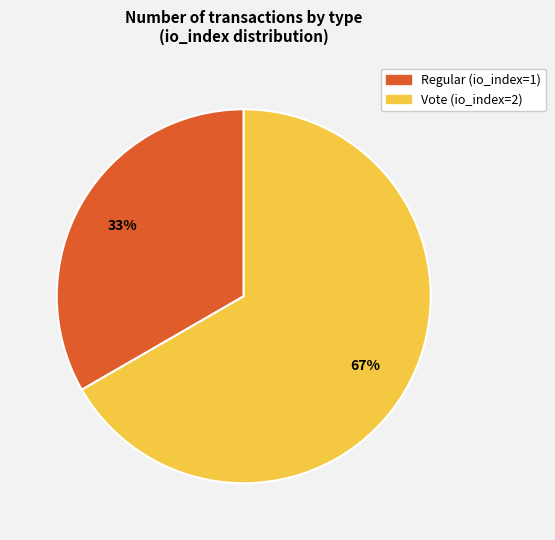

Is the sum of Regular (io_index=1) and Vote (io_index=2) greater than half?

Yes